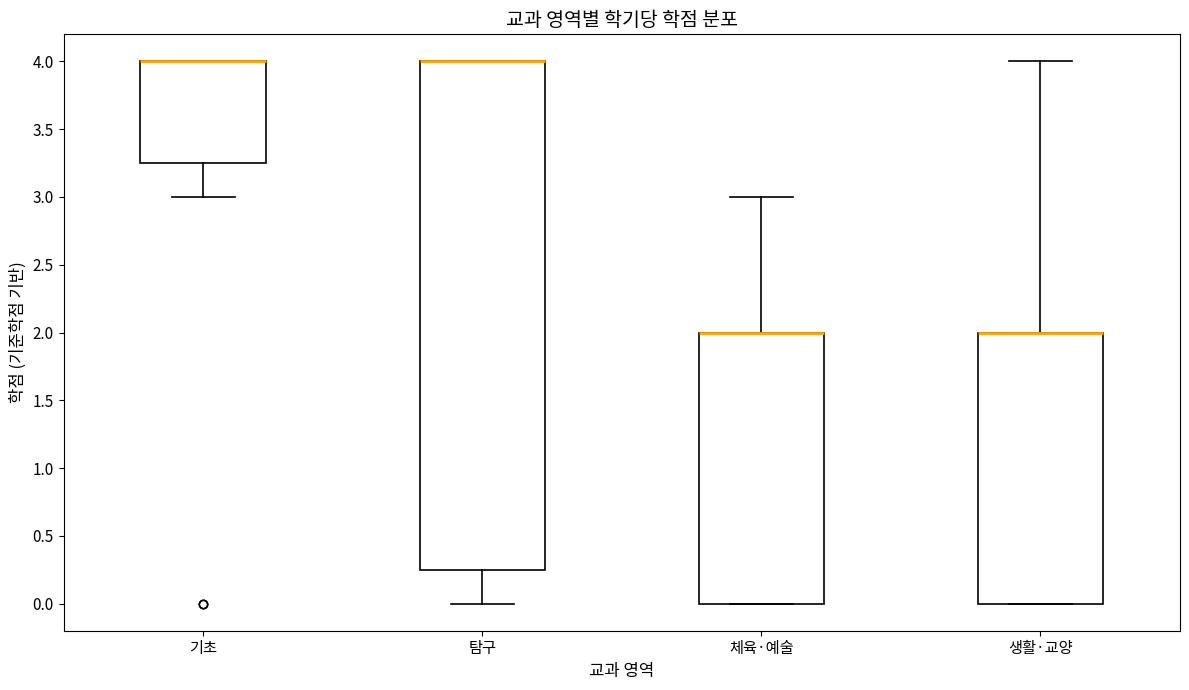

Where does the lower whisker of the box for 기초 end on the y-axis? The values are not printed on the chart, so give them approximately, as read against the axis.

3.00